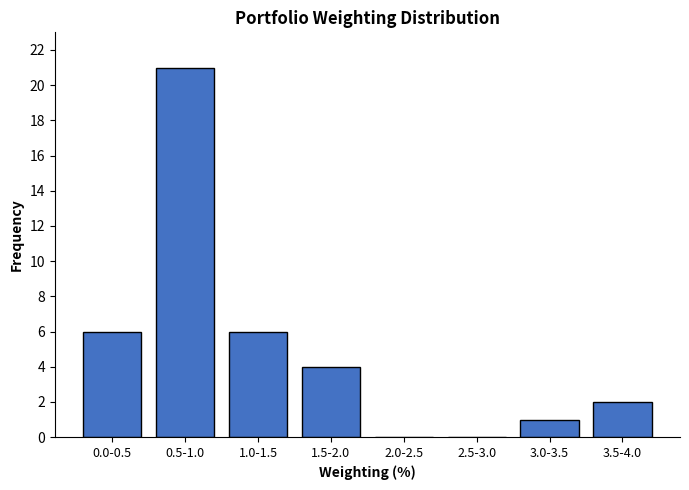

Reading left to right, extract all data points from this chart.

0.0-0.5=6	0.5-1.0=21	1.0-1.5=6	1.5-2.0=4	2.0-2.5=0	2.5-3.0=0	3.0-3.5=1	3.5-4.0=2